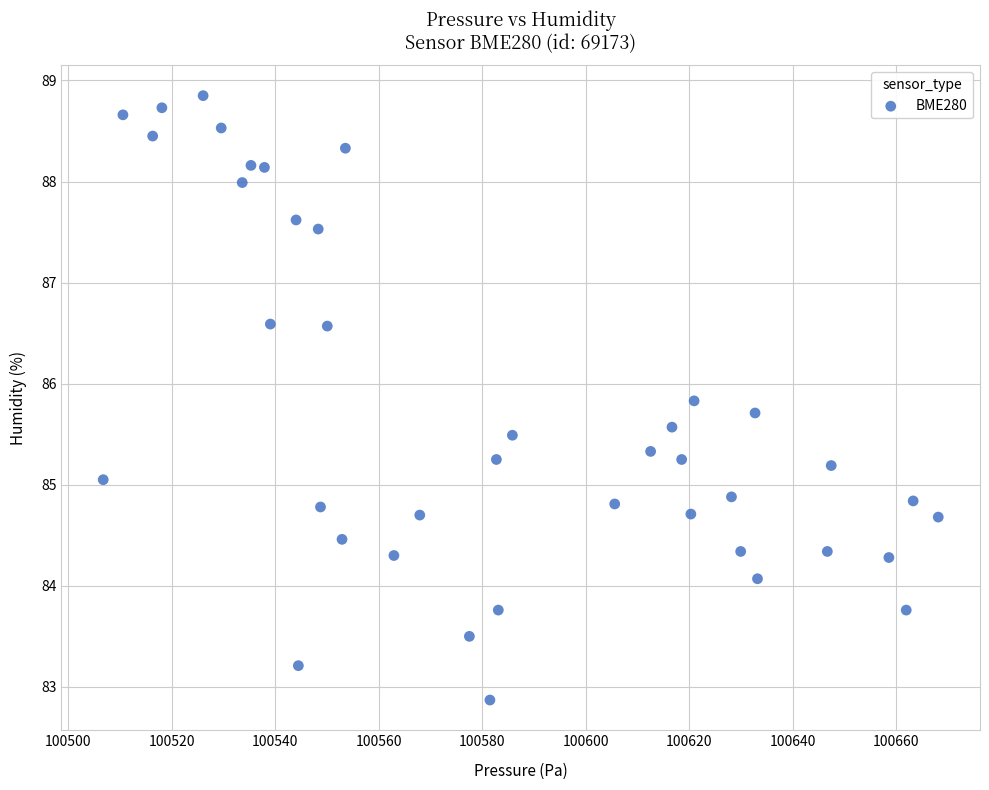

What is the range of Y values (max minus min)?

6.0